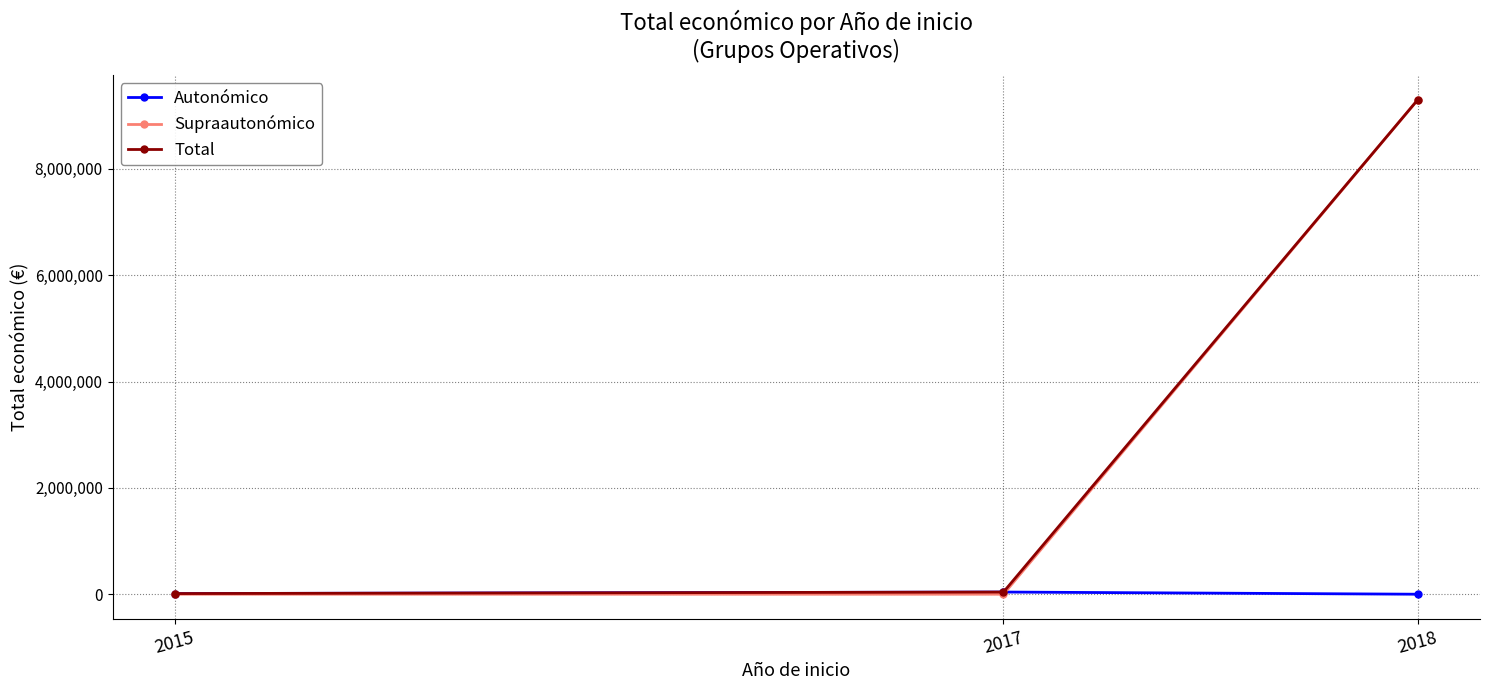

The value of Autonómico at 2015 is 12250. True or false?

True